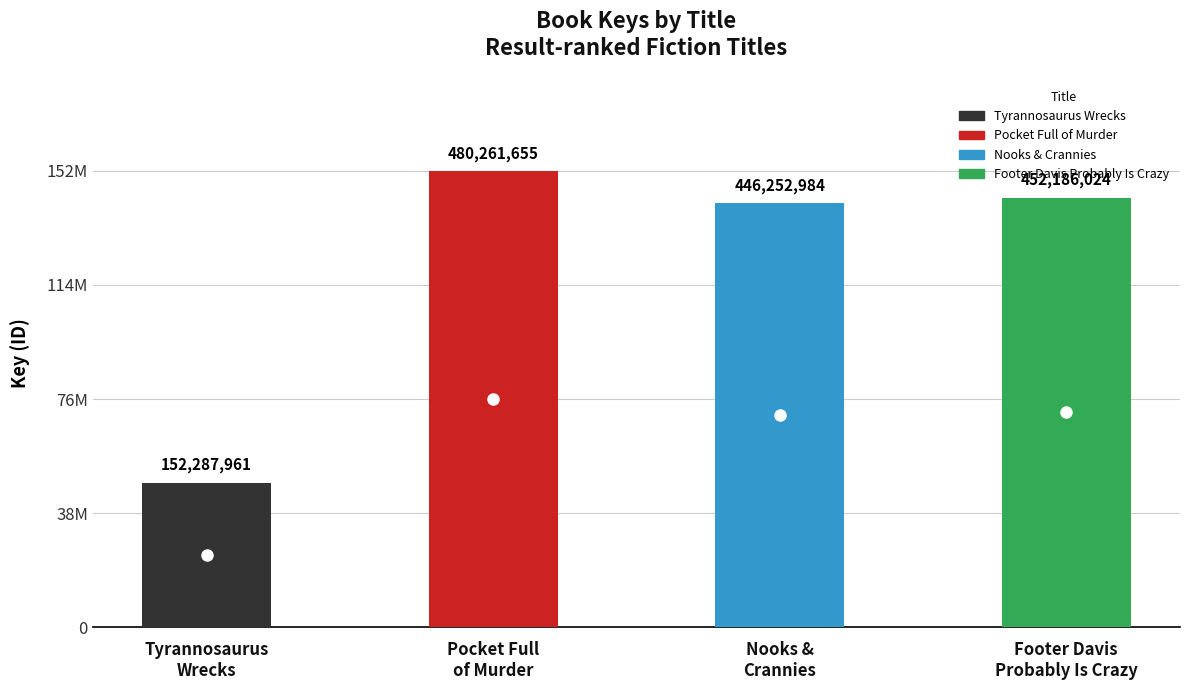

Reading left to right, what are all the values shown in this chart?

12.7	40.0	37.2	37.7